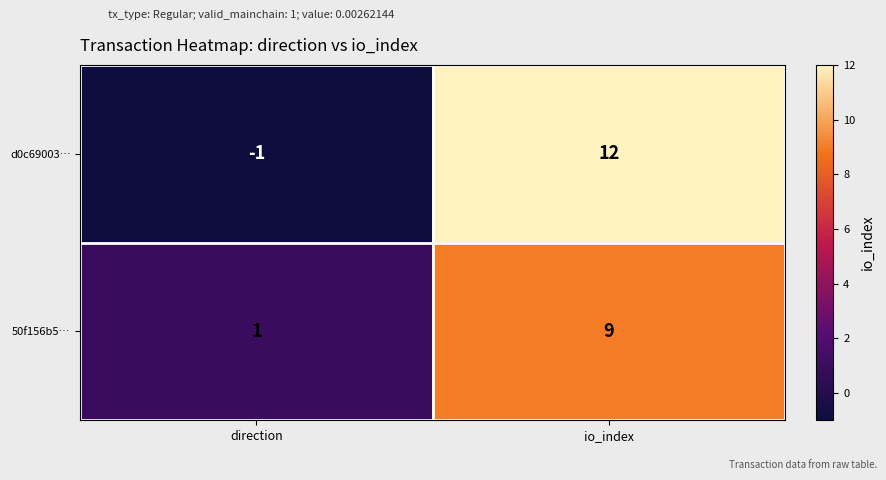

What is the sum of all d0c69003… values?

11